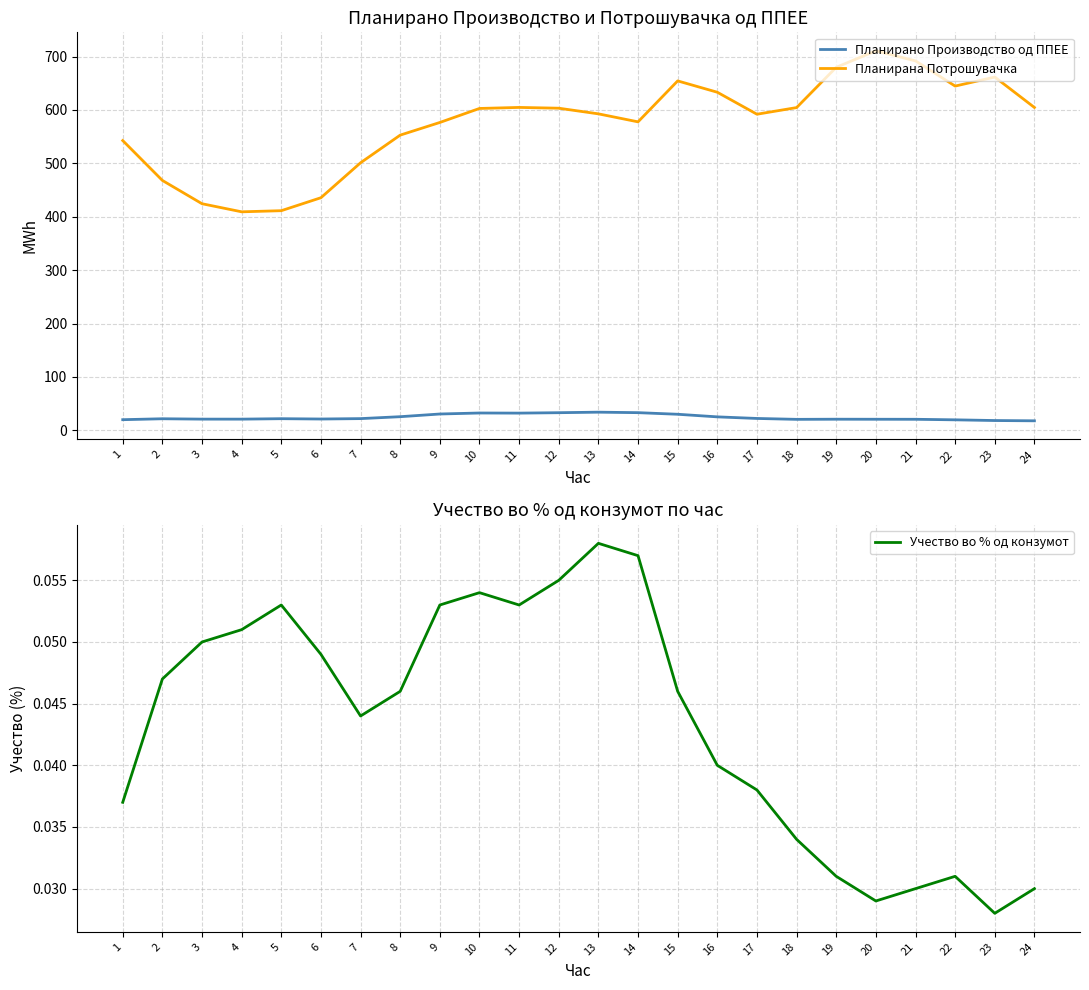

What is the maximum value shown in the chart?

710.6